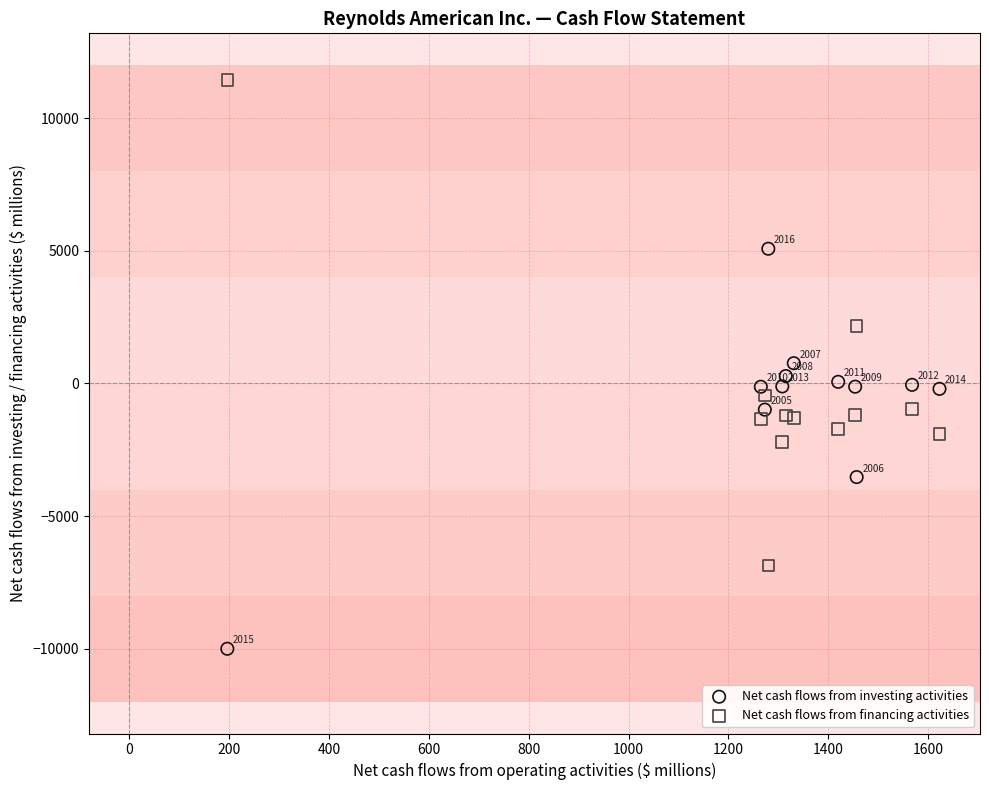

Which series reaches the maximum Y coordinate?

Net cash flows from financing activities